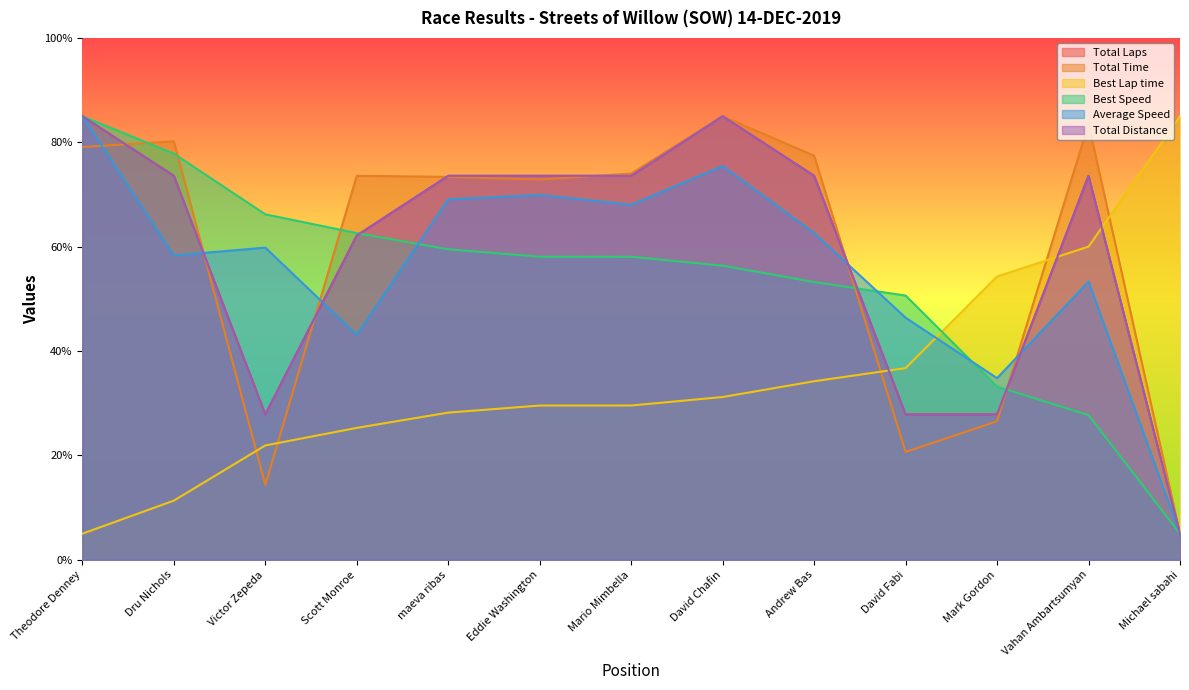

Which series changed the most between Scott Monroe and Vahan Ambartsumyan?

Best Speed